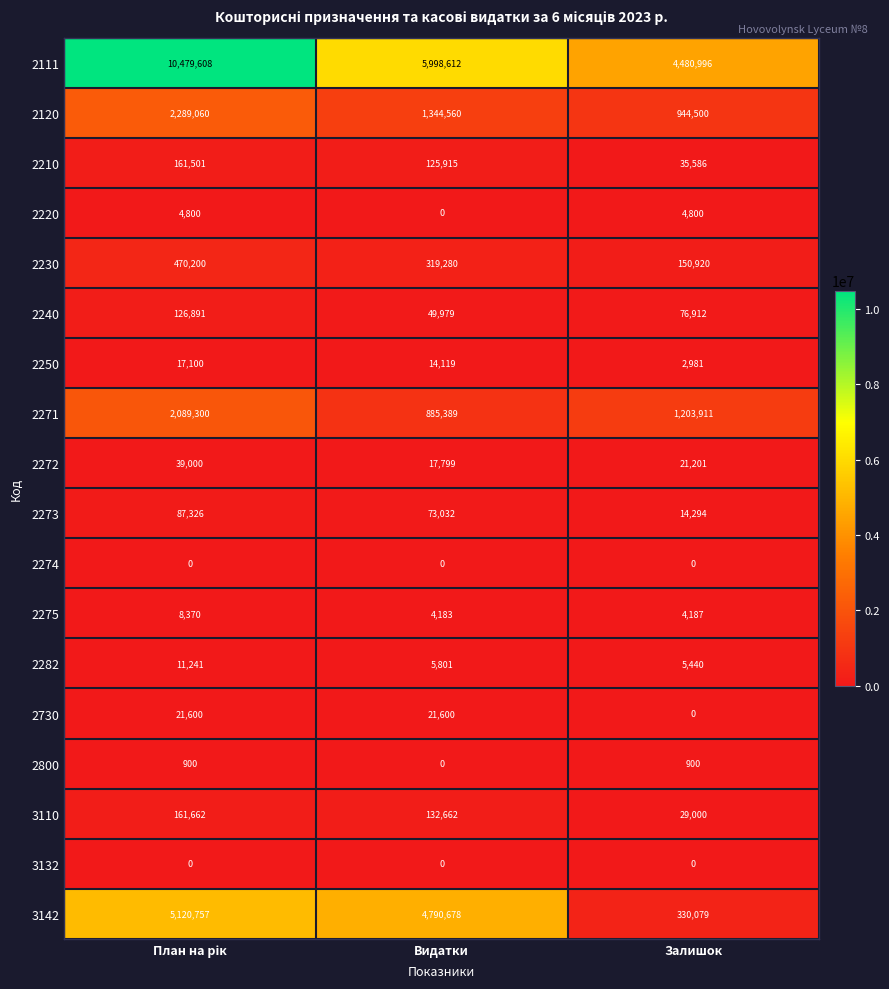

Between Видатки and Залишок, which series saw the biggest shift?

3142